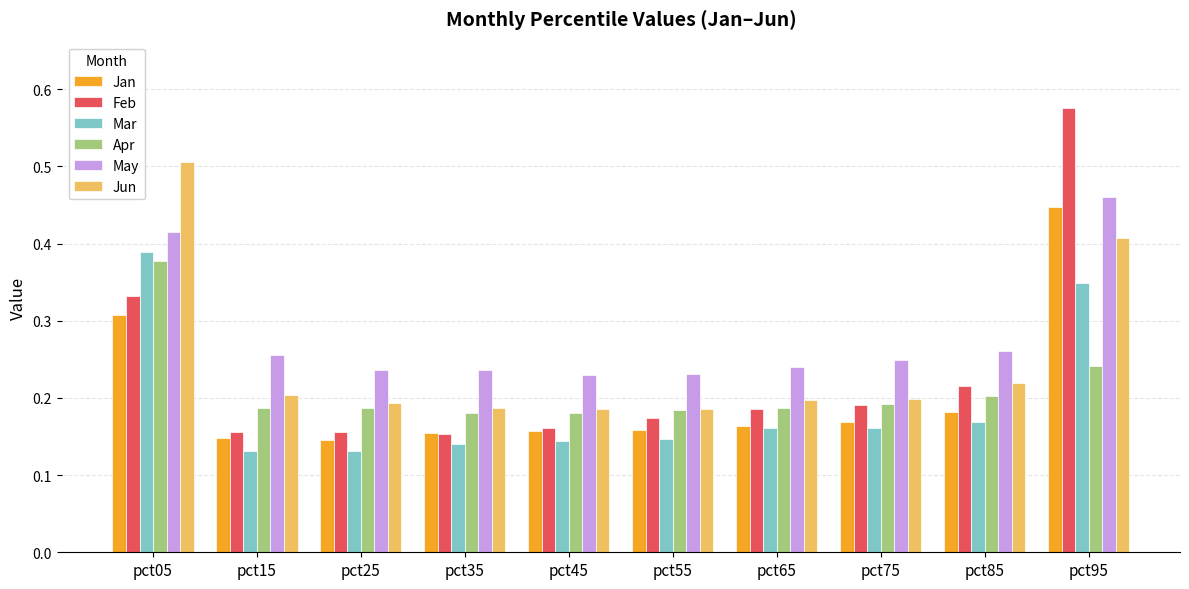

Which series has the largest total across all categories?

May